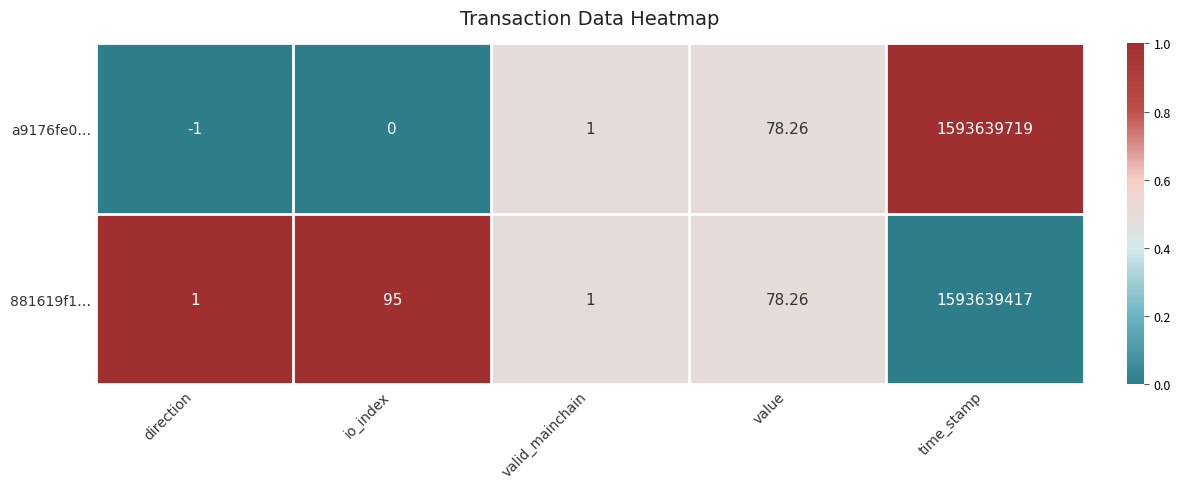

At which label does a9176fe0… reach its peak?

time_stamp